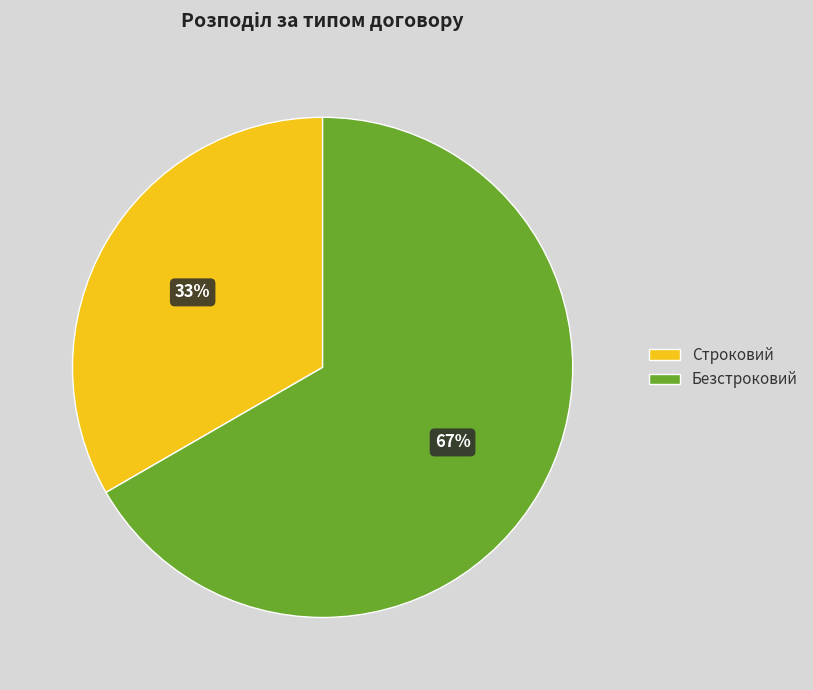

What is the ratio of the value at Строковий to the value at Безстроковий?

0.5